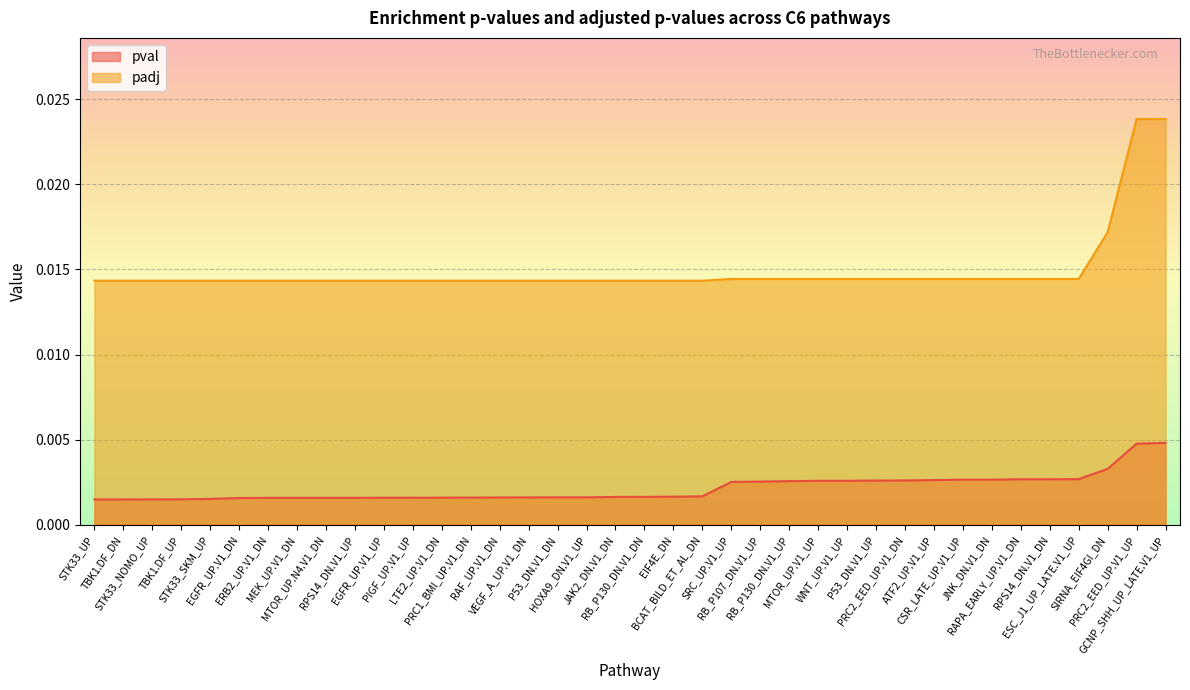

True or false: pval has a value of 0.0 at P53_DN.V1_UP.

False